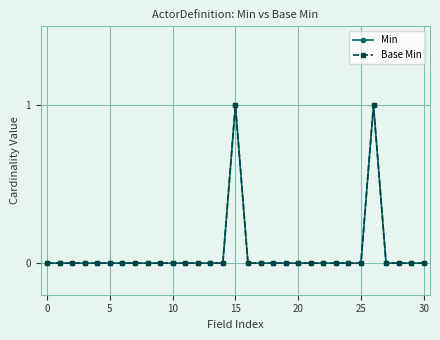

Does the chart have visible grid lines?

Yes